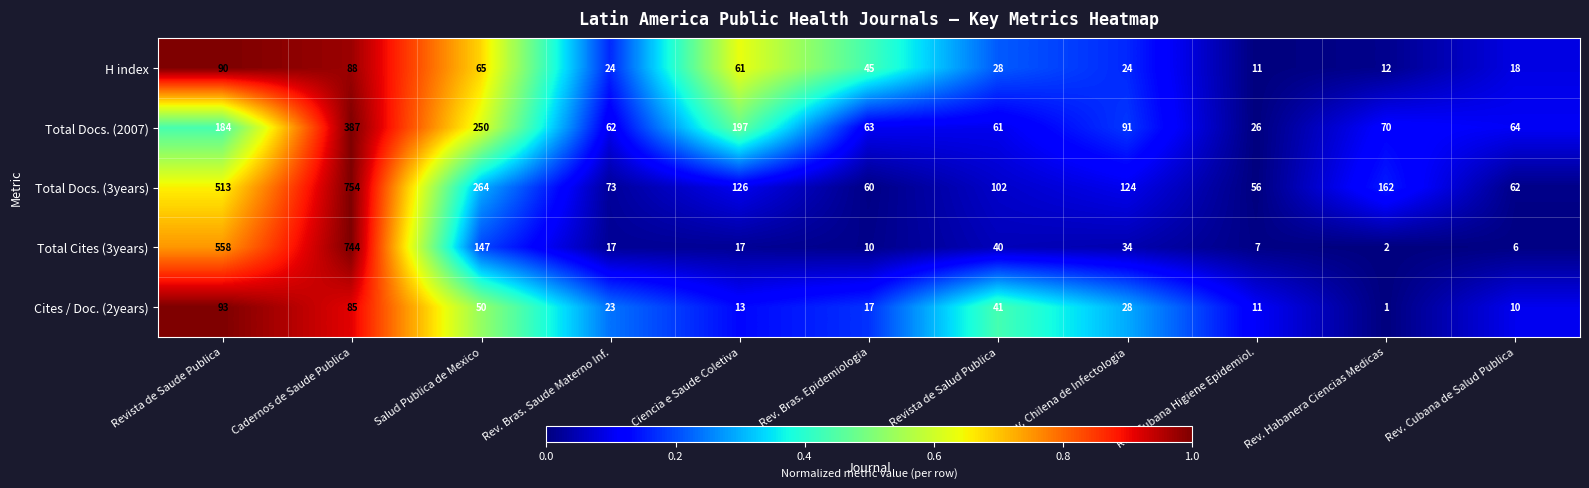

At which label does Total Cites (3years) first exceed 17?

Revista de Saude Publica